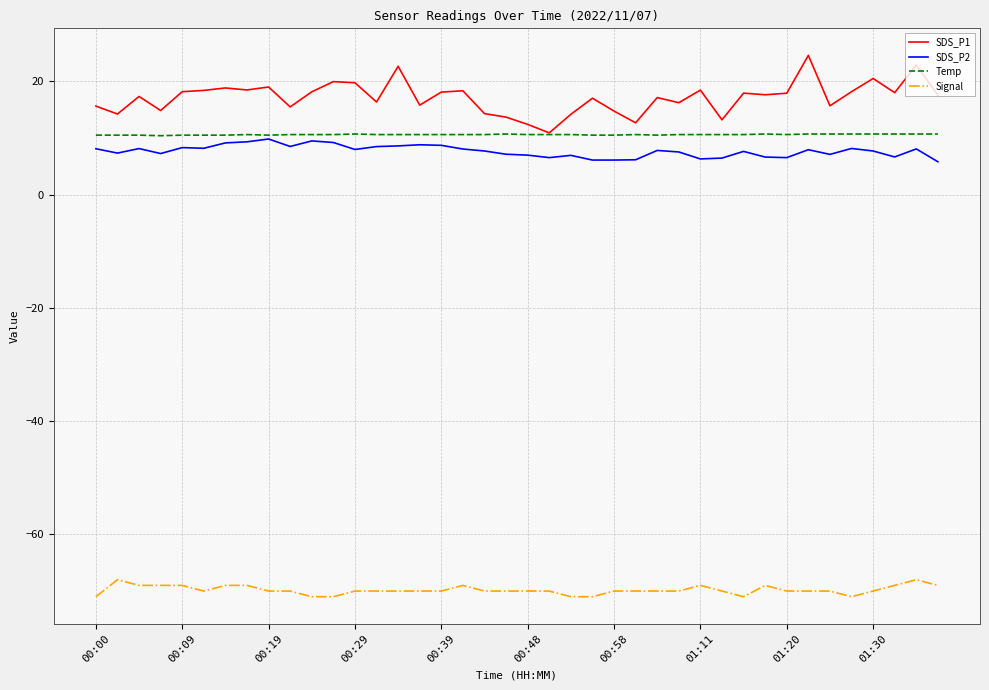

What is the minimum value for SDS_P1?

10.9